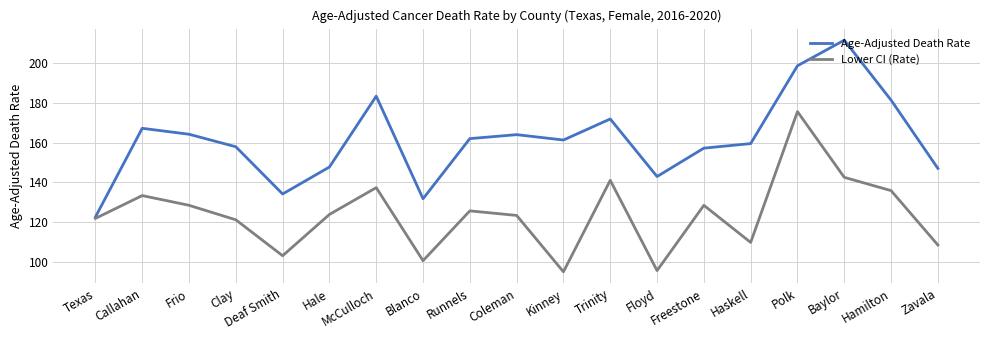

What position from the right is Coleman?

10